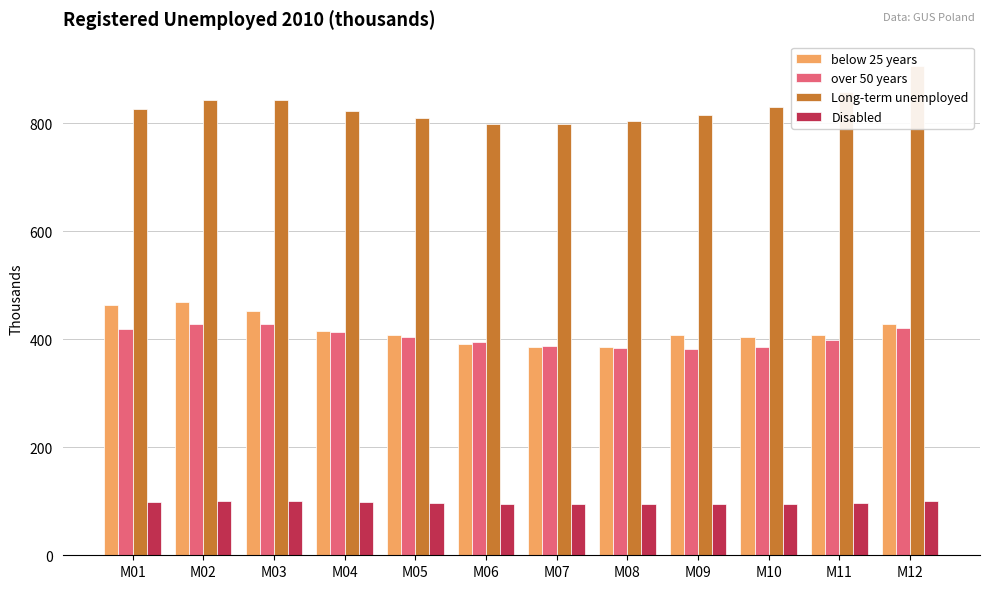

What is the total value across all series at M08?

1668.1